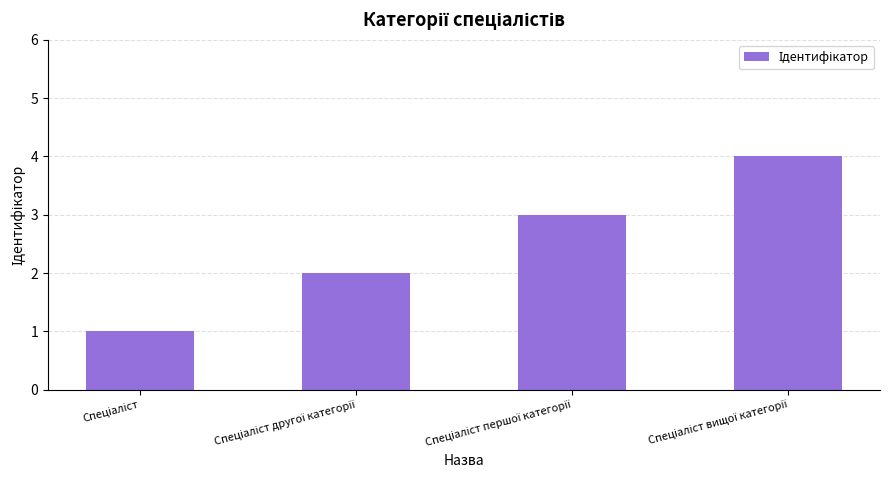

What is the value of the 1st bar from the left?

1